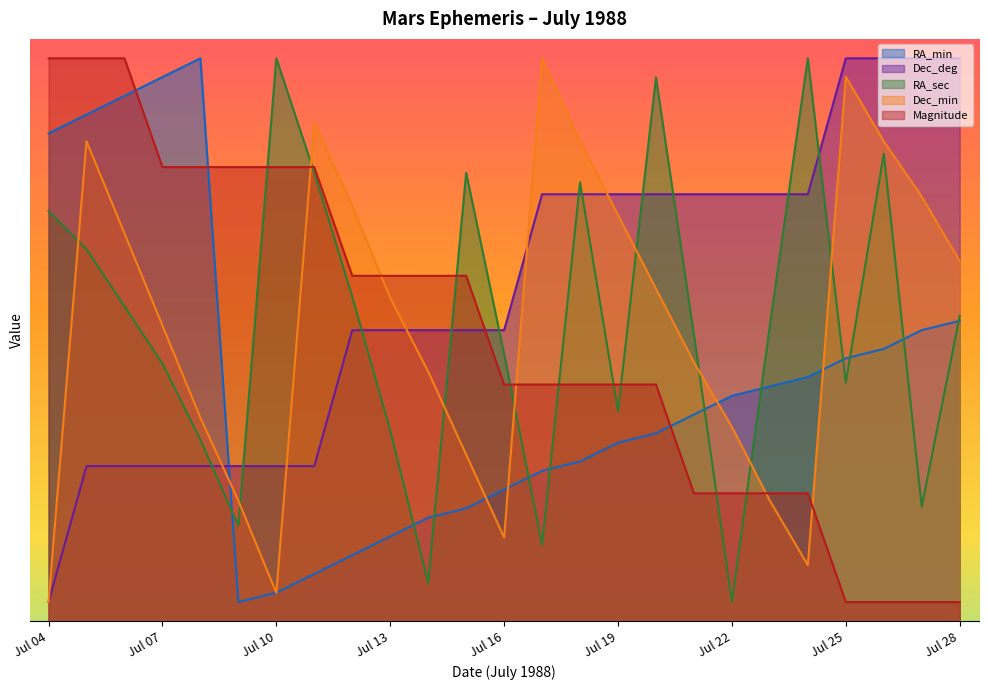

Between Jul 22 and Jul 14, which is larger?

Jul 22